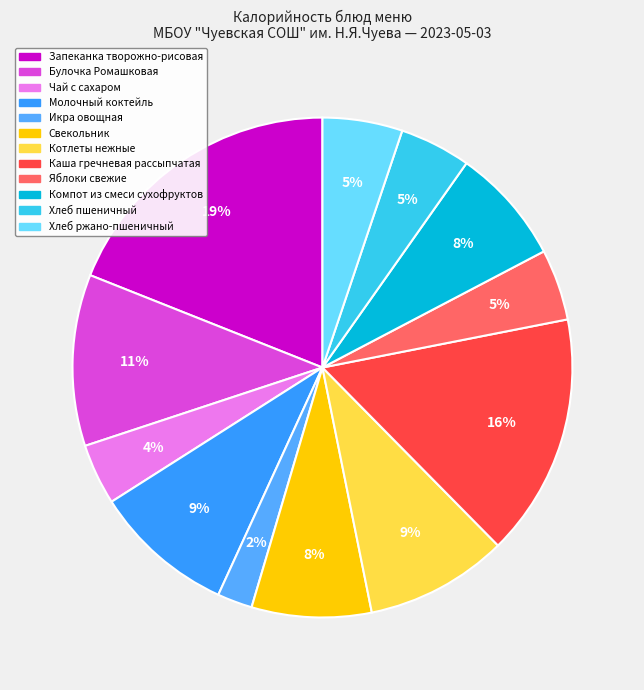

How many slices are in this pie chart?

12